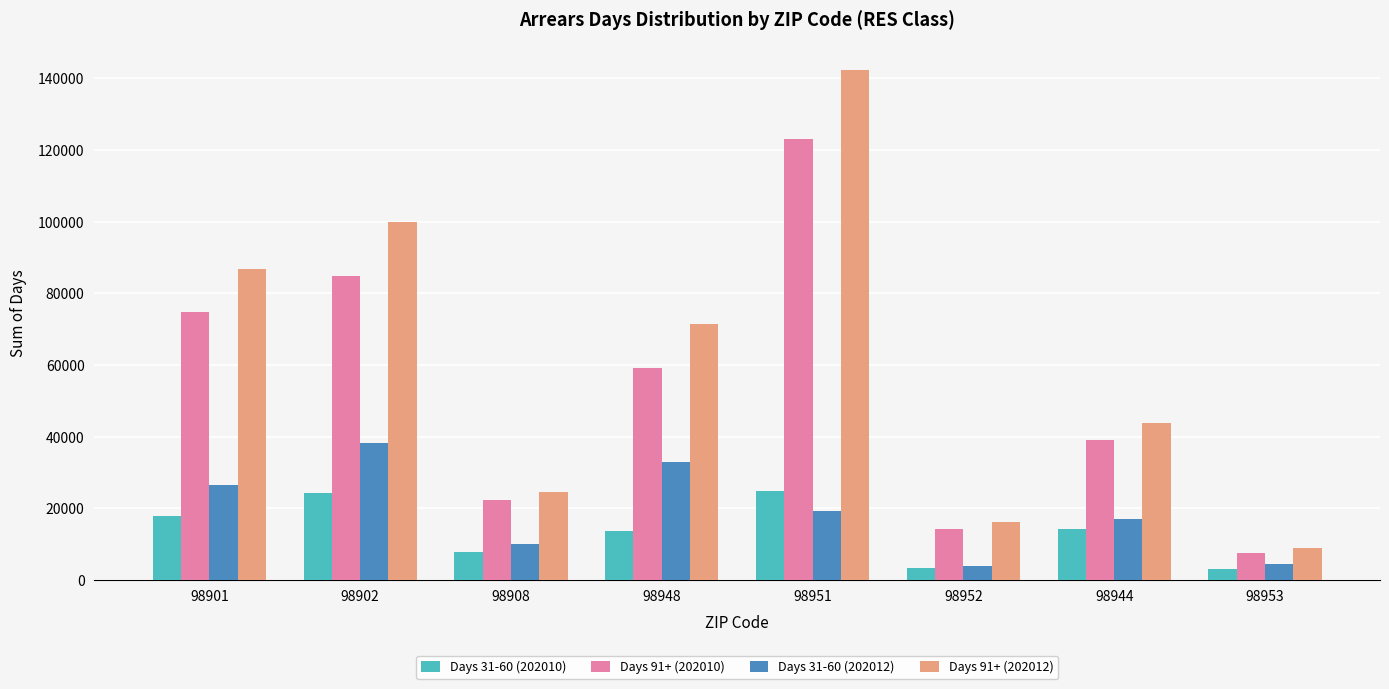

What is the highest value of the Days 91+ (202010) series?

122968.4